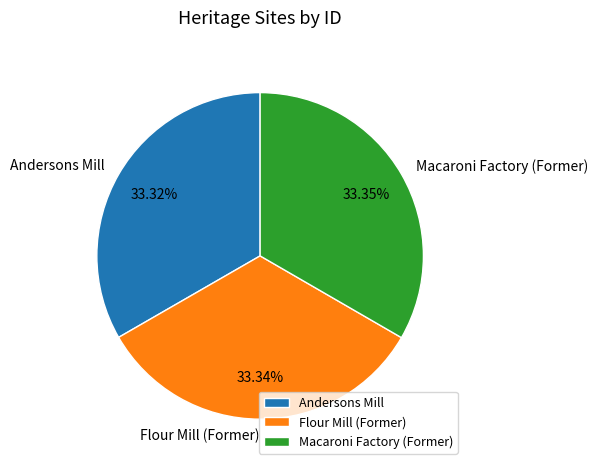

How many slices are in this pie chart?

3